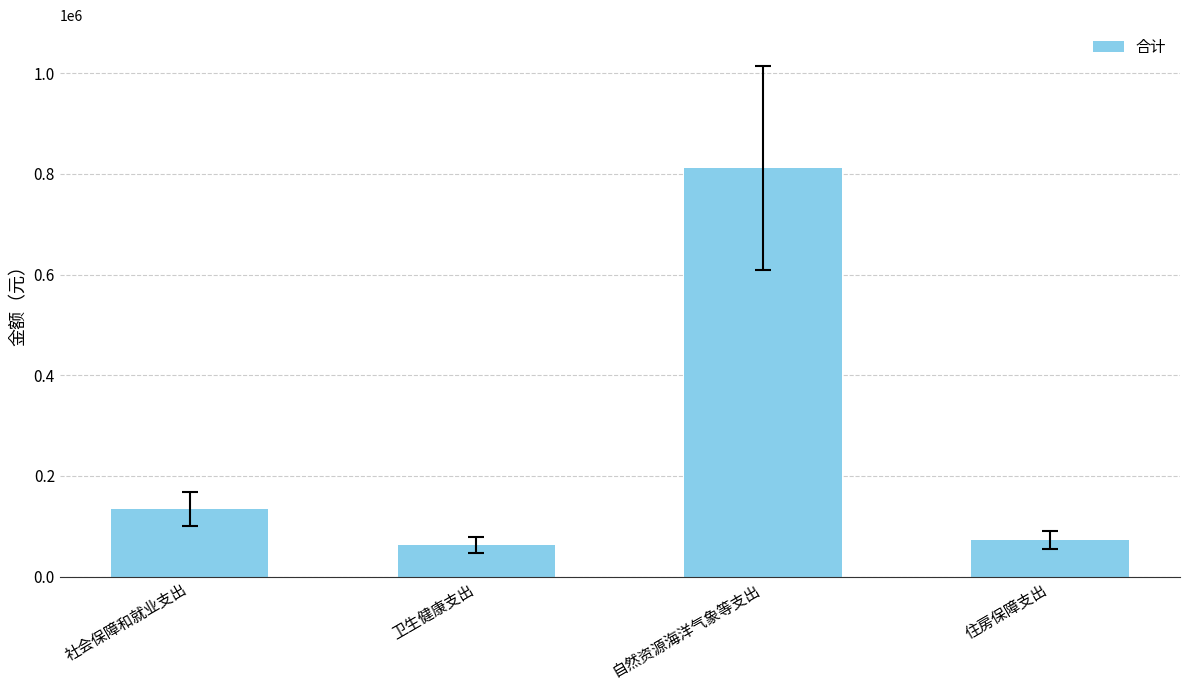

What is the change in value from 社会保障和就业支出 to 卫生健康支出?

-72109.8